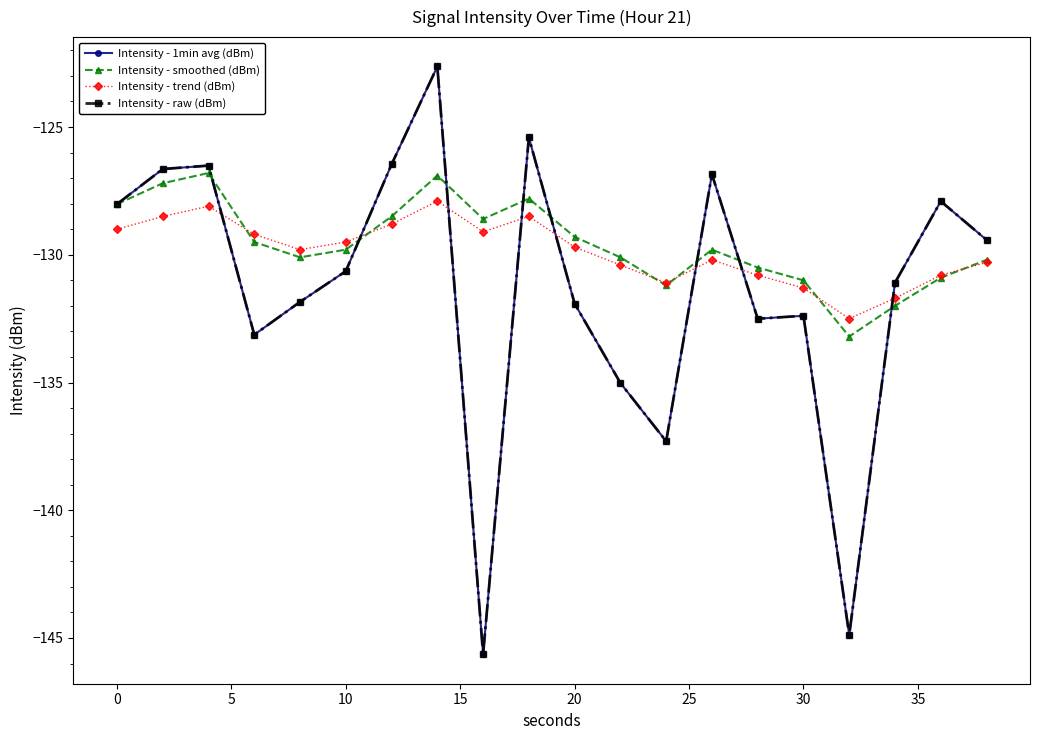

Reading left to right, list all the values displayed in this chart.

Intensity - 1min avg (dBm): -128.0	-126.6	-126.5	-133.1	-131.8	-130.6	-126.5	-122.6	-145.6	-125.4	-131.9	-135.0	-137.3	-126.8	-132.5	-132.4	-144.9	-131.1	-127.9	-129.4
Intensity - smoothed (dBm): -128.0	-127.2	-126.8	-129.5	-130.1	-129.8	-128.5	-126.9	-128.6	-127.8	-129.3	-130.1	-131.2	-129.8	-130.5	-131.0	-133.2	-132.0	-130.9	-130.2
Intensity - trend (dBm): -129.0	-128.5	-128.1	-129.2	-129.8	-129.5	-128.8	-127.9	-129.1	-128.5	-129.7	-130.4	-131.1	-130.2	-130.8	-131.3	-132.5	-131.7	-130.8	-130.3
Intensity - raw (dBm): -128.0	-126.6	-126.5	-133.1	-131.8	-130.6	-126.5	-122.6	-145.6	-125.4	-131.9	-135.0	-137.3	-126.8	-132.5	-132.4	-144.9	-131.1	-127.9	-129.4